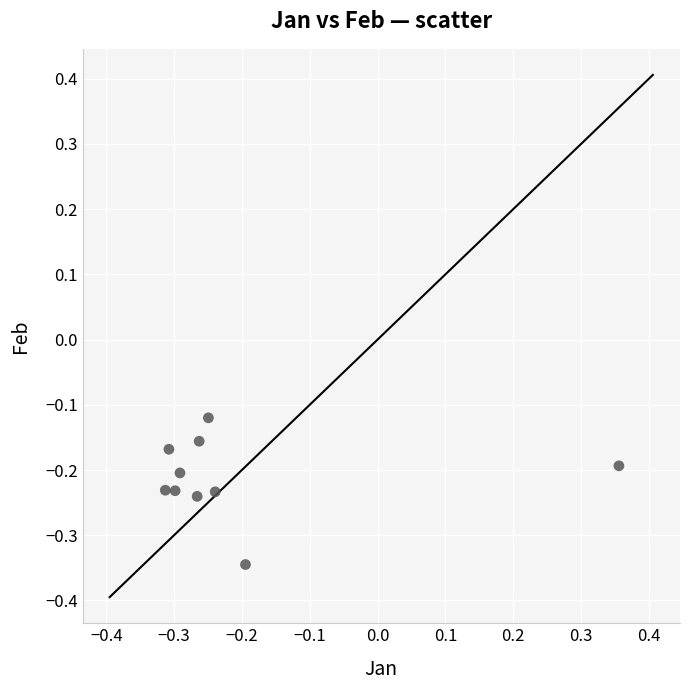

What is the range of X values (max minus min)?

0.7